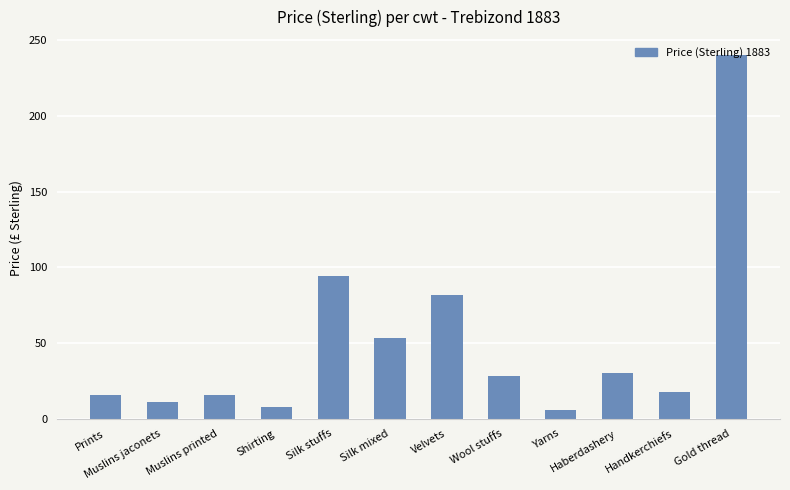

What is the label of the 5th bar from the right?

Wool stuffs